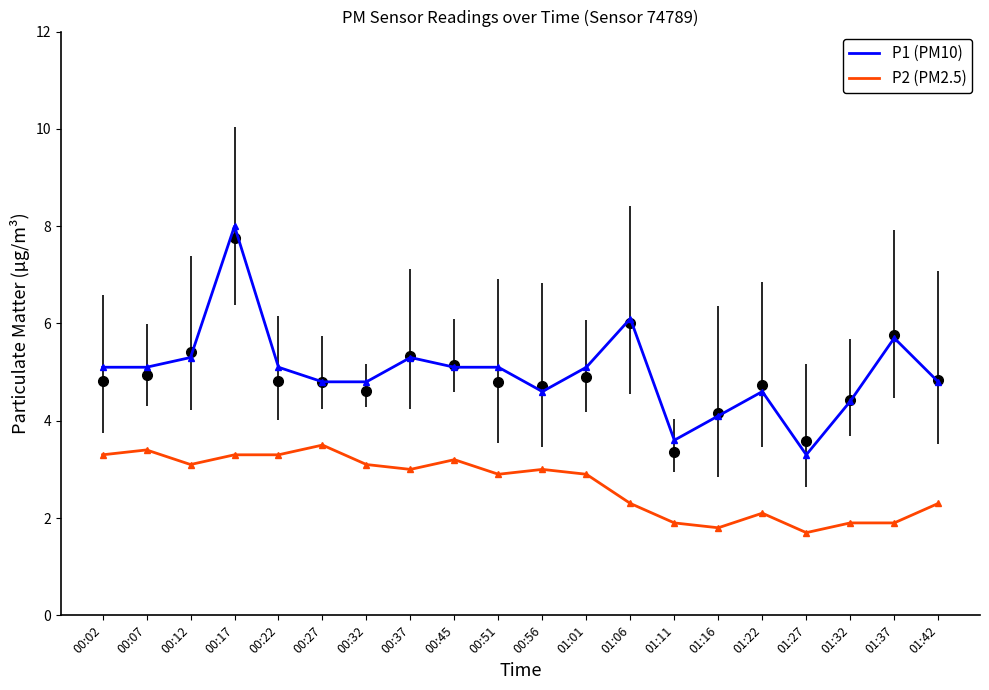

What position from the left is 00:56?

11